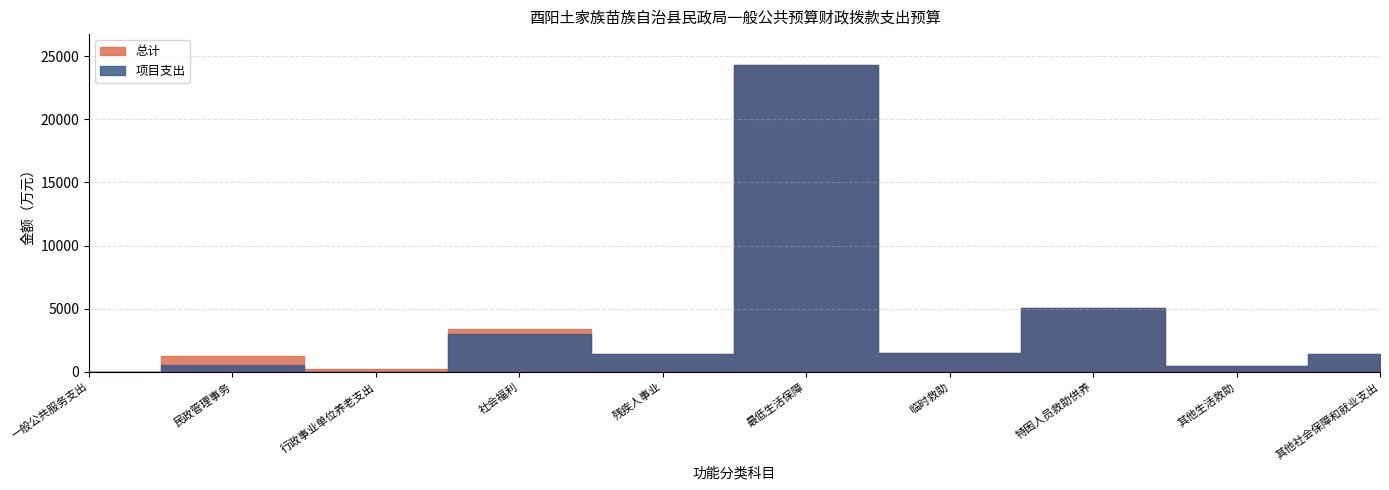

What are all the series names shown in the legend?

总计, 项目支出